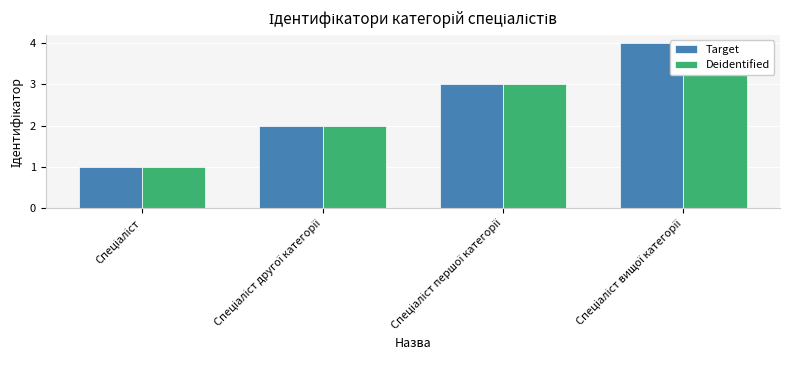

What are all the series names shown in the legend?

Target, Deidentified